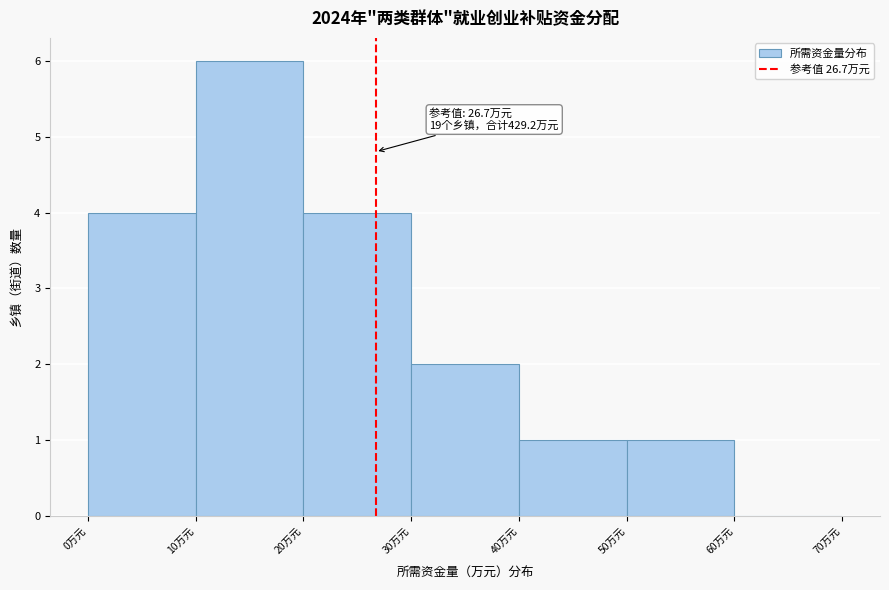

Over which range of the x-axis is the bar tallest?

10 to 20